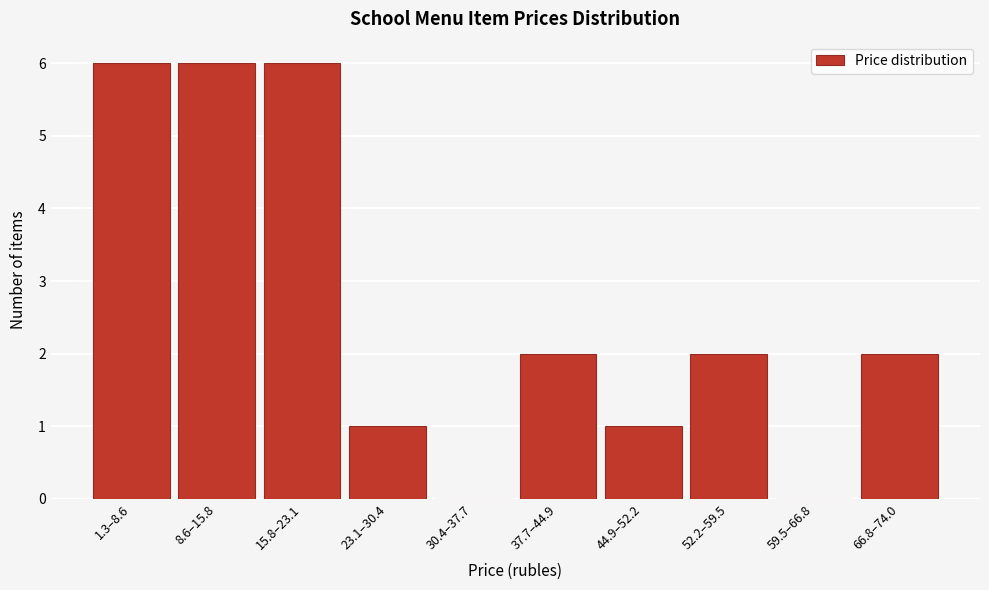

Reading left to right, extract all data points from this chart.

1.3–8.6=6	8.6–15.8=6	15.8–23.1=6	23.1–30.4=1	30.4–37.7=0	37.7–44.9=2	44.9–52.2=1	52.2–59.5=2	59.5–66.8=0	66.8–74.0=2